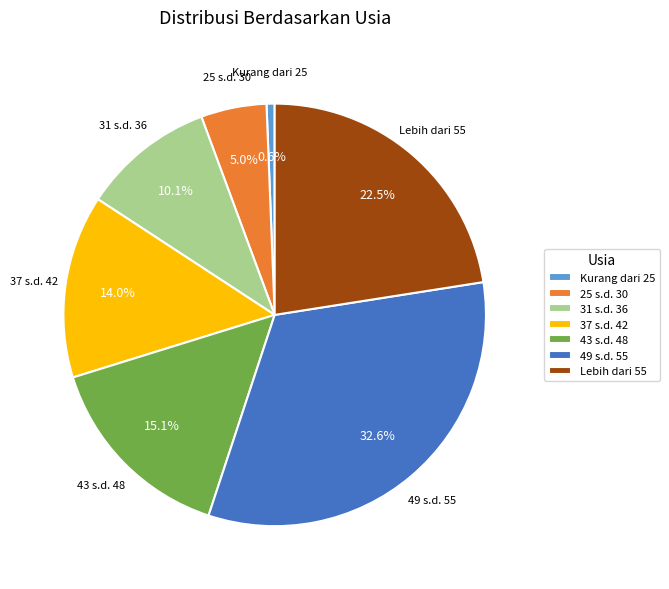

What portion of the pie excludes 37 s.d. 42?

86.0%